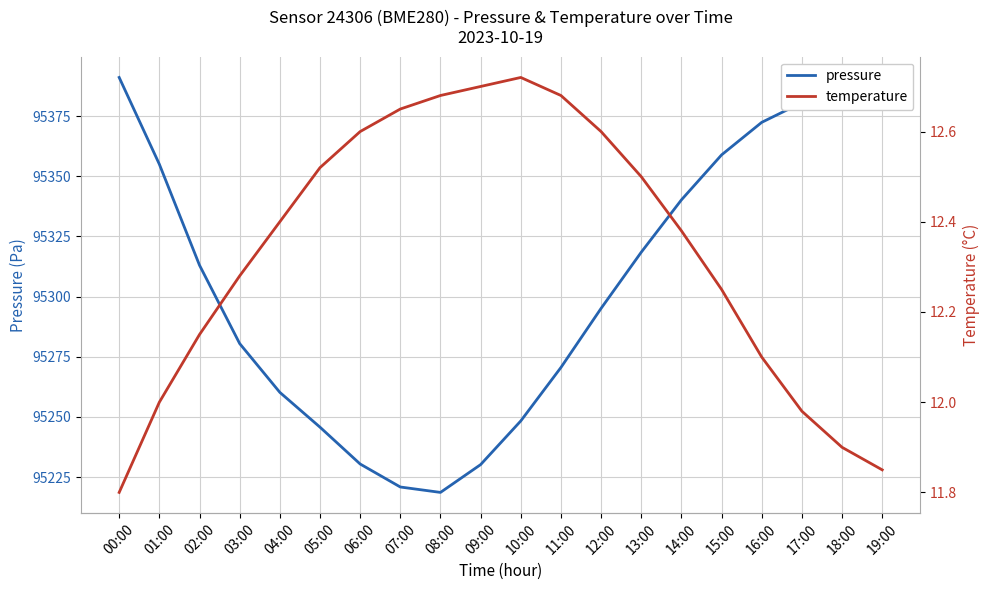

What is the difference between the highest and lowest values at 17:00?

95368.7